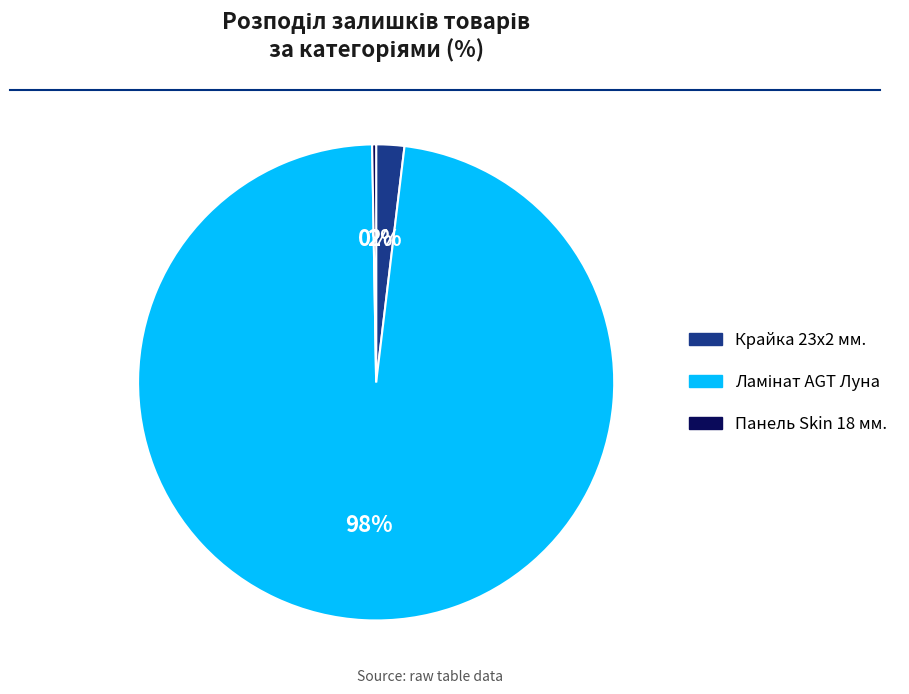

The Крайка 23x2 мм. slice represents 8% of the pie. True or false?

False